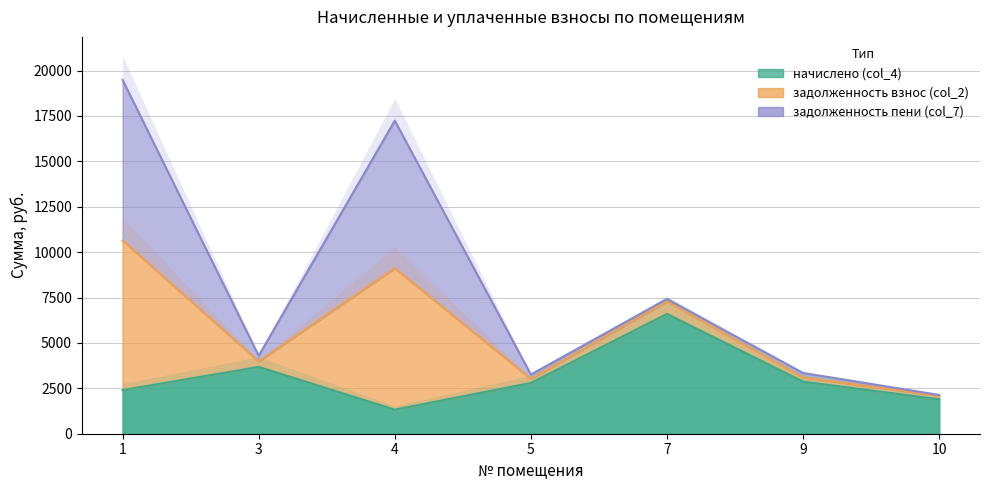

In задолженность взнос (col_2), how many points are higher than both neighbors (excluding endpoints)?

2